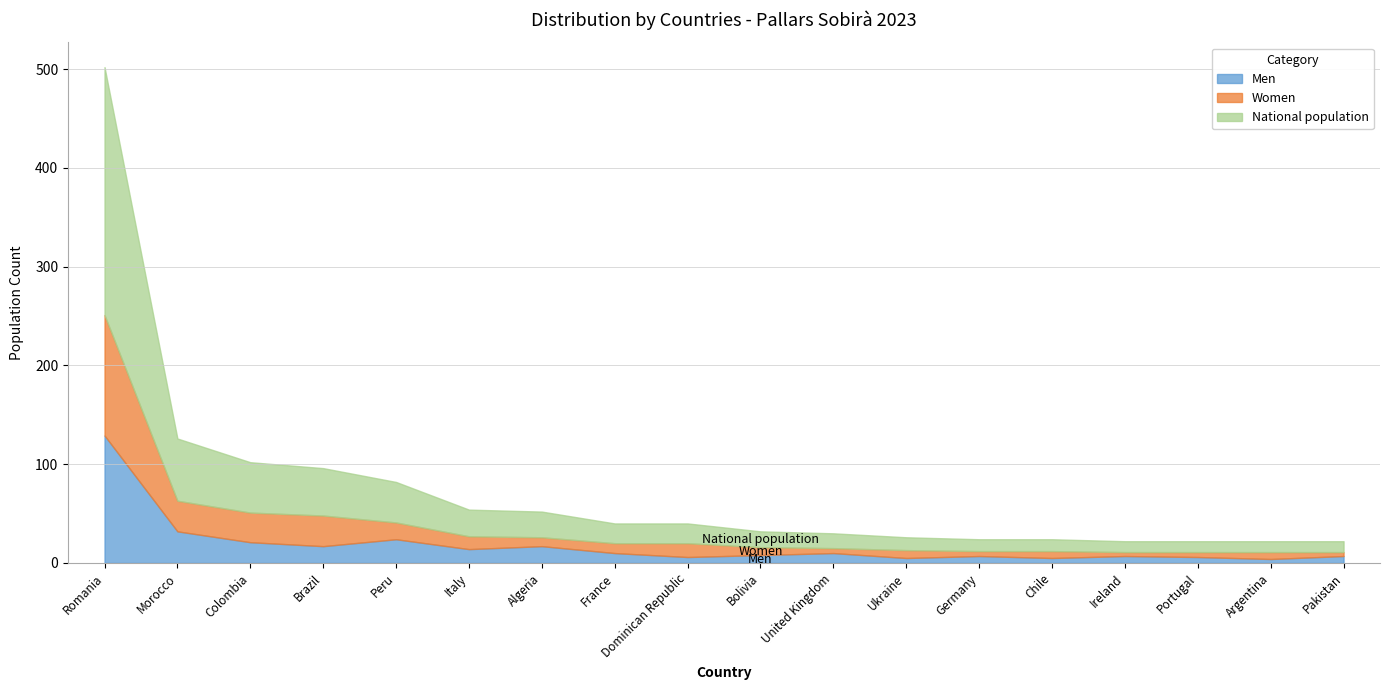

How many data points in National population are above 20?

7